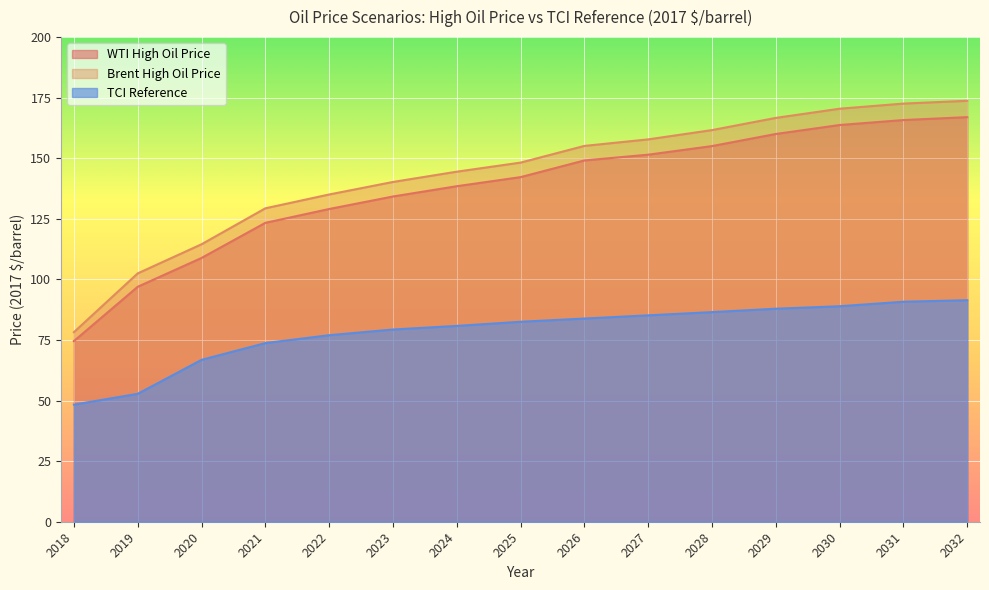

Count the number of data series in this chart.

3